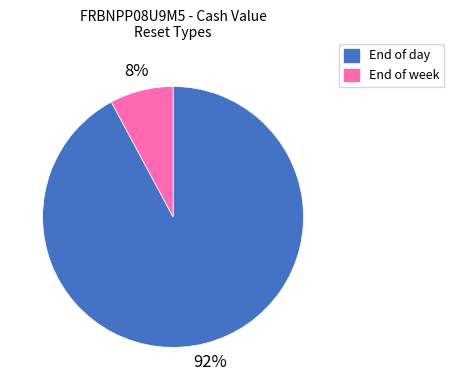

To the nearest percent, what is the difference between the largest and smallest slice percentages?

84%